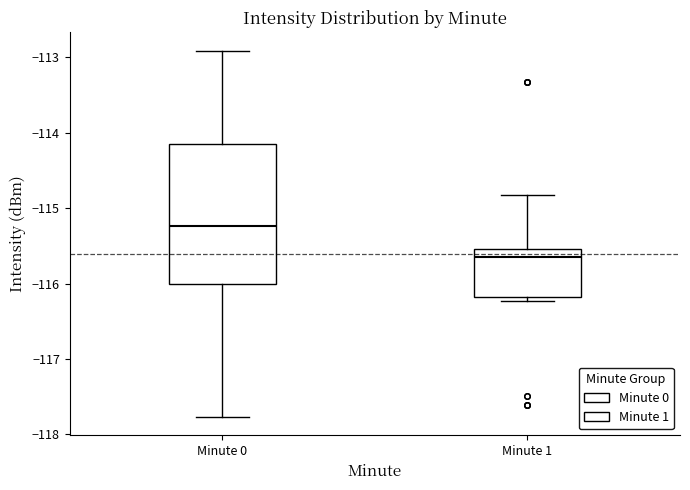

Reading left to right, transcribe this box plot: for each box, give where its median line is, the range the box spans, and where its two whiskers end, as read against the y-axis. The values are not printed on the chart, so give them approximately, as read against the axis.

Minute 0: median -115.2, box -116.0 to -114.1, whiskers -117.8 to -112.9
Minute 1: median -115.6, box -116.2 to -115.5, whiskers -116.2 (just below the box's lower edge) to -114.8